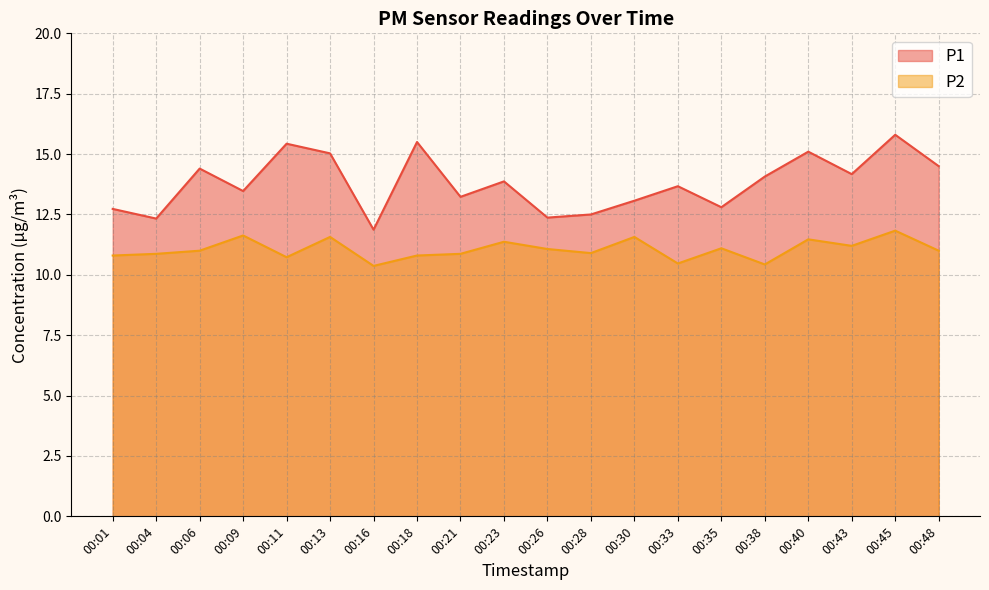

Is it true that P1 equals 20.7 at 00:21?

False